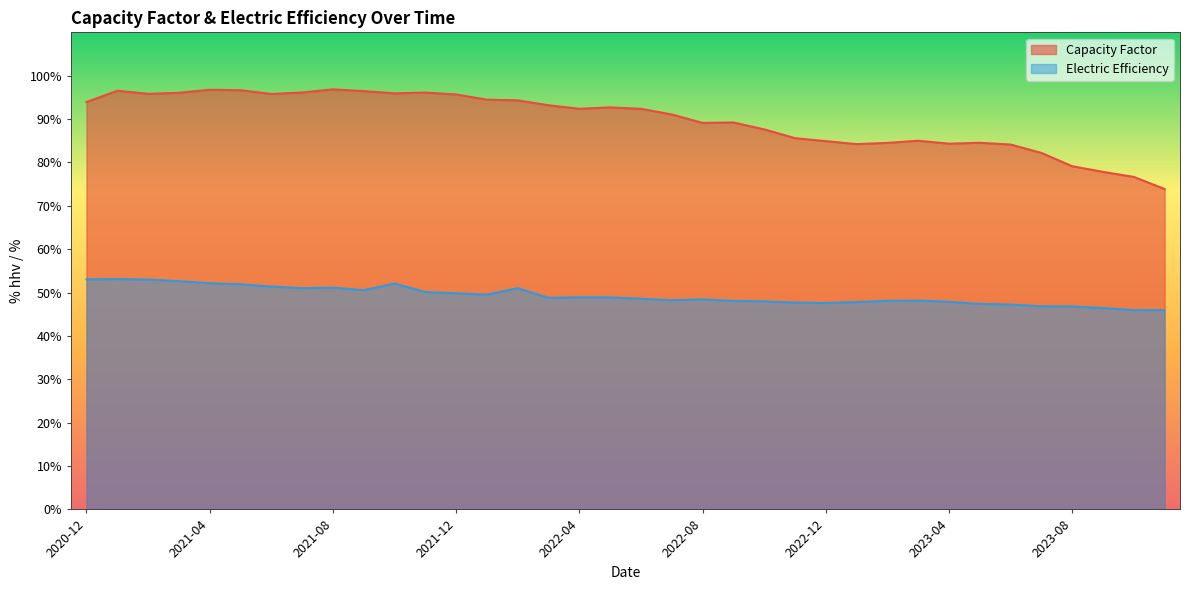

At which category does the chart reach its minimum across all series?

2023-11